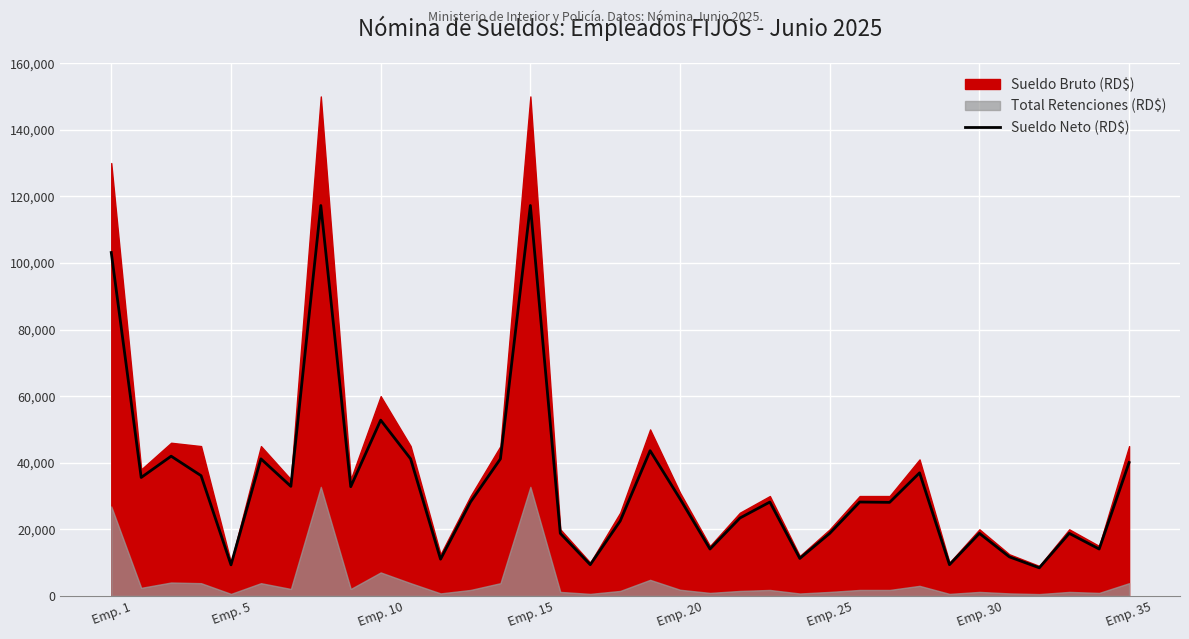

How many lines are shown in the chart?

1